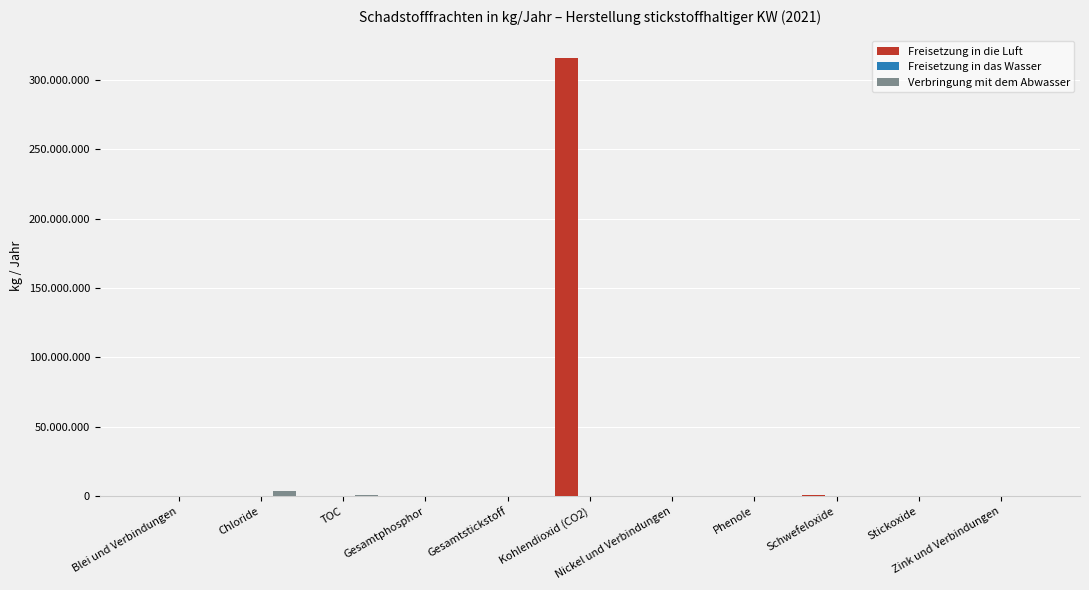

What are all the series names shown in the legend?

Freisetzung in die Luft, Freisetzung in das Wasser, Verbringung mit dem Abwasser